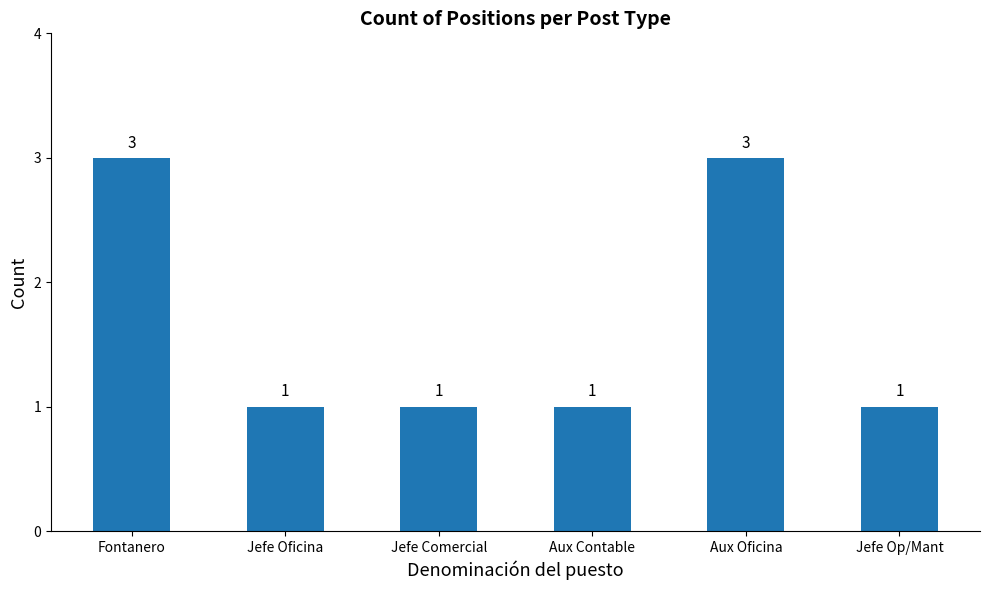

What is the difference between the second highest and second lowest values?

2